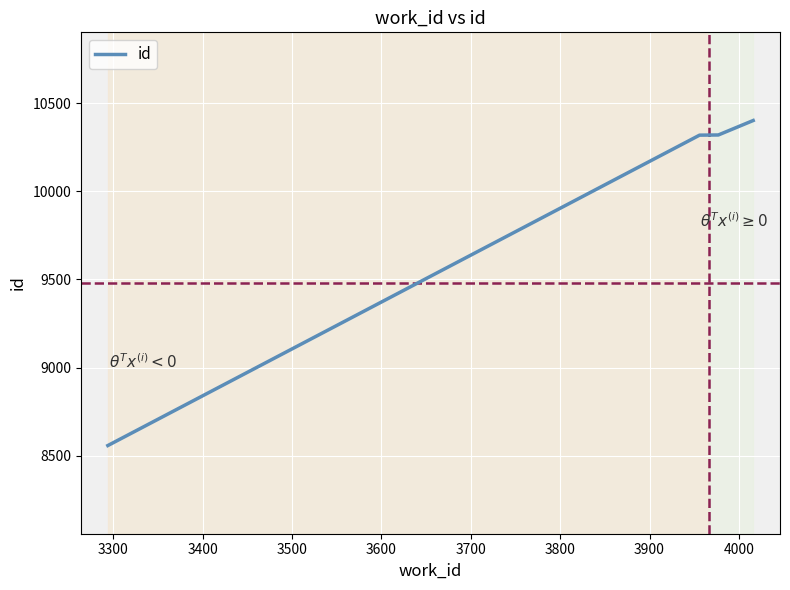

What is the smallest value displayed?

8558